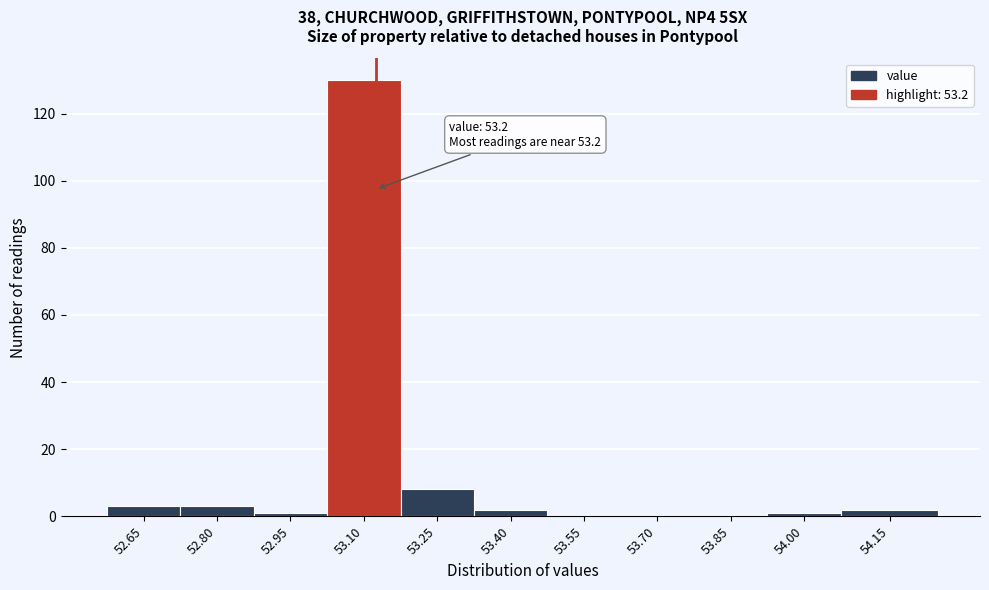

Reading left to right, list all the values displayed in this chart.

52.65=3	52.80=3	52.95=1	53.10=130	53.25=8	53.40=2	53.55=0	53.70=0	53.85=0	54.00=1	54.15=2